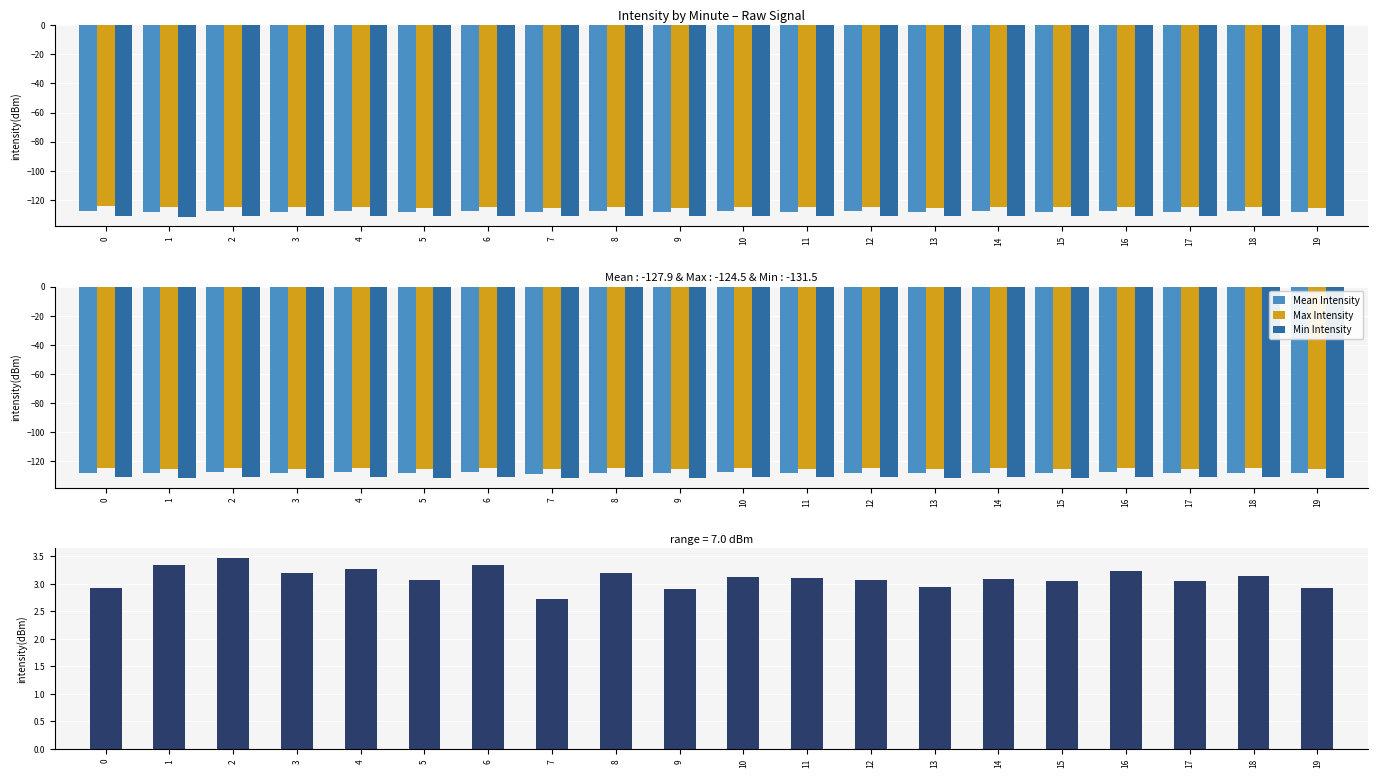

Rank the categories by Range (Mean-Min) value from lowest to highest.

7, 9, 19, 0, 13, 17, 15, 12, 5, 14, 11, 10, 18, 3, 8, 16, 4, 1, 6, 2